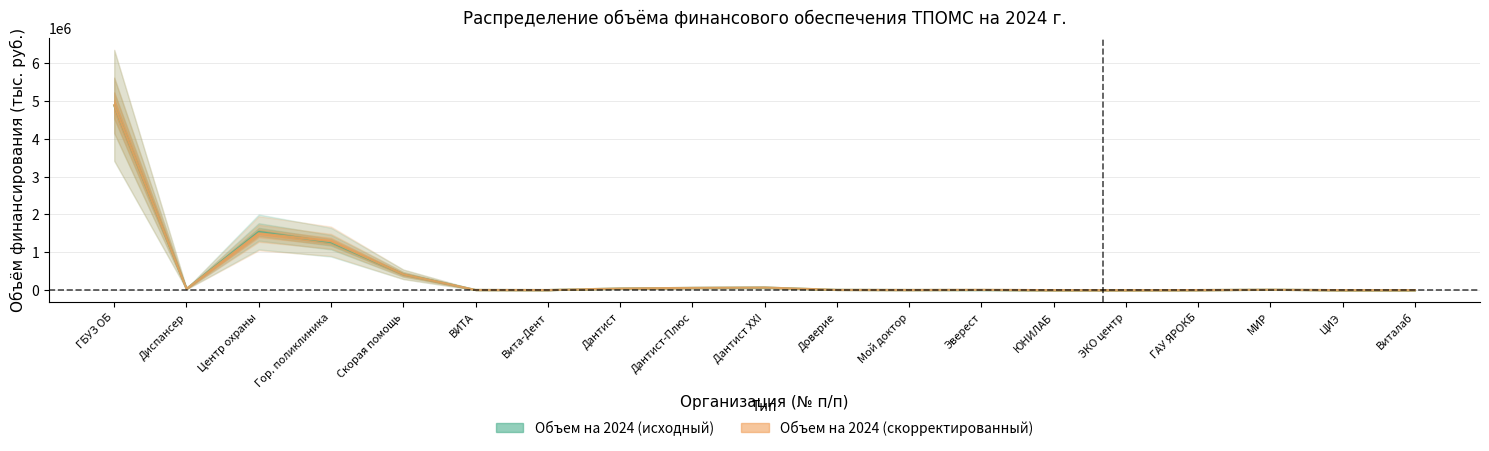

The Объем на 2024 (исходный) series shows 1742009.3 at Гор. поликлиника. True or false?

False